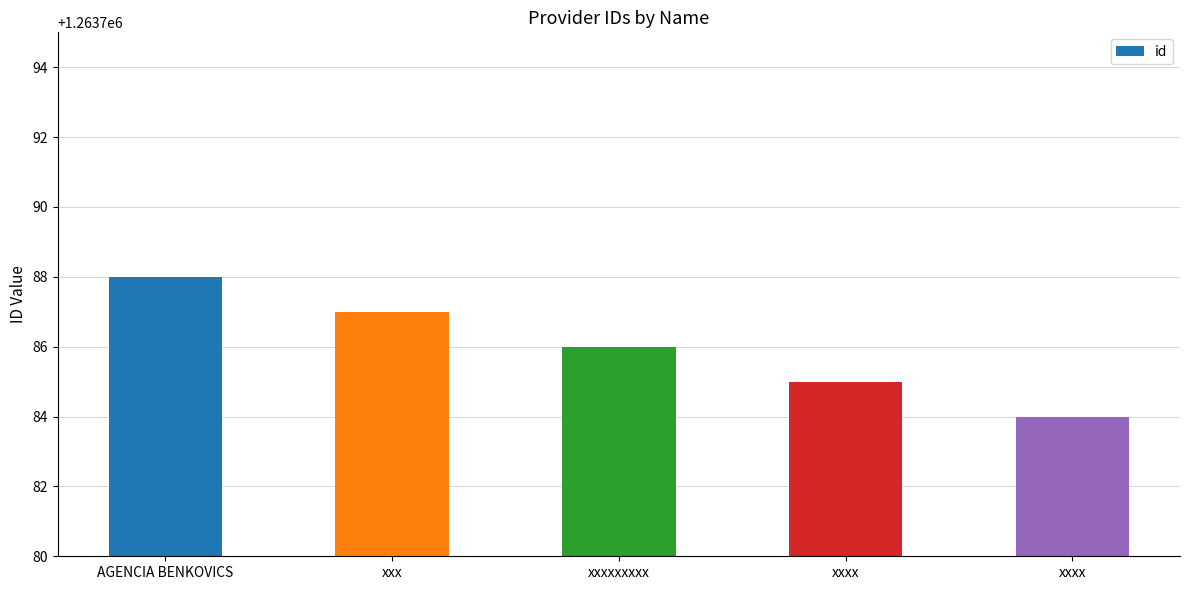

What is the value of the 3rd bar from the left?

1263786